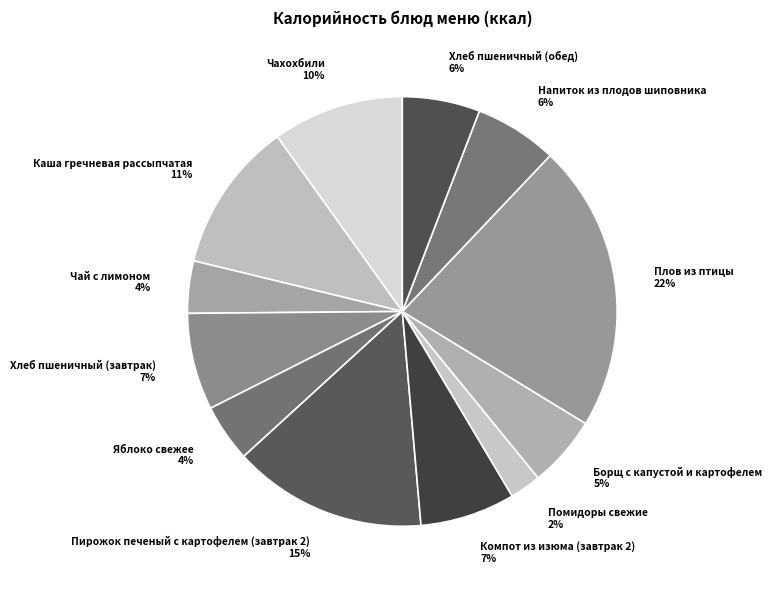

To the nearest percent, what is the average slice percentage?

8%